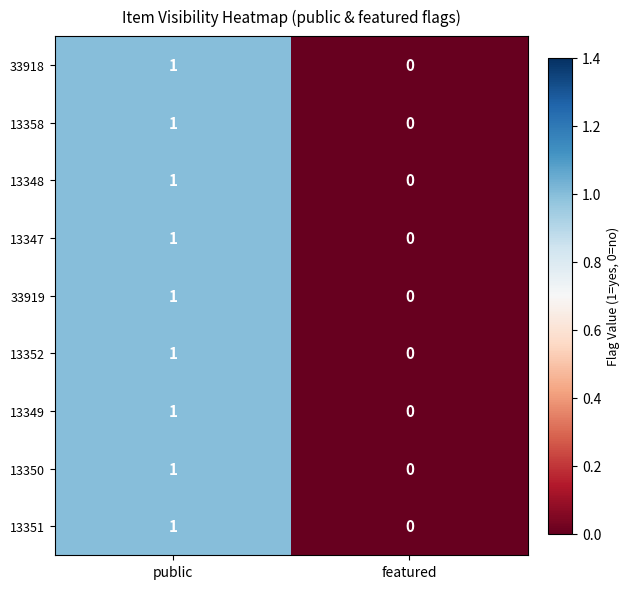

The 13347 series shows 0 at featured. True or false?

True